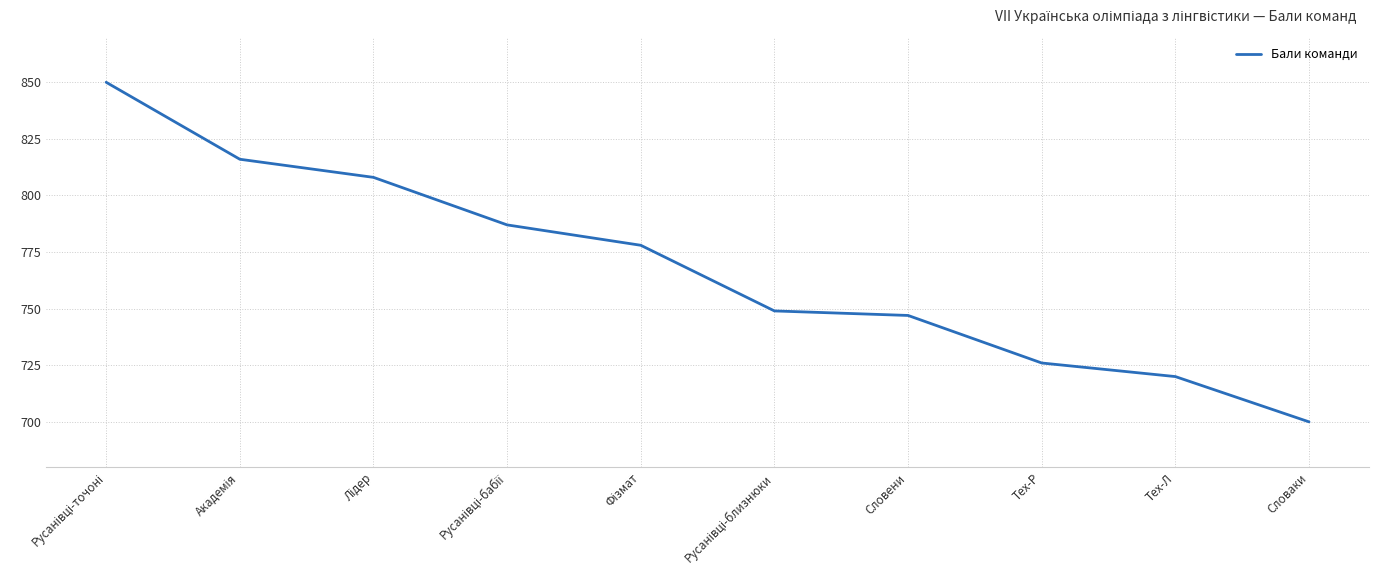

Is it true that the value at Тех-Р is 726?

True